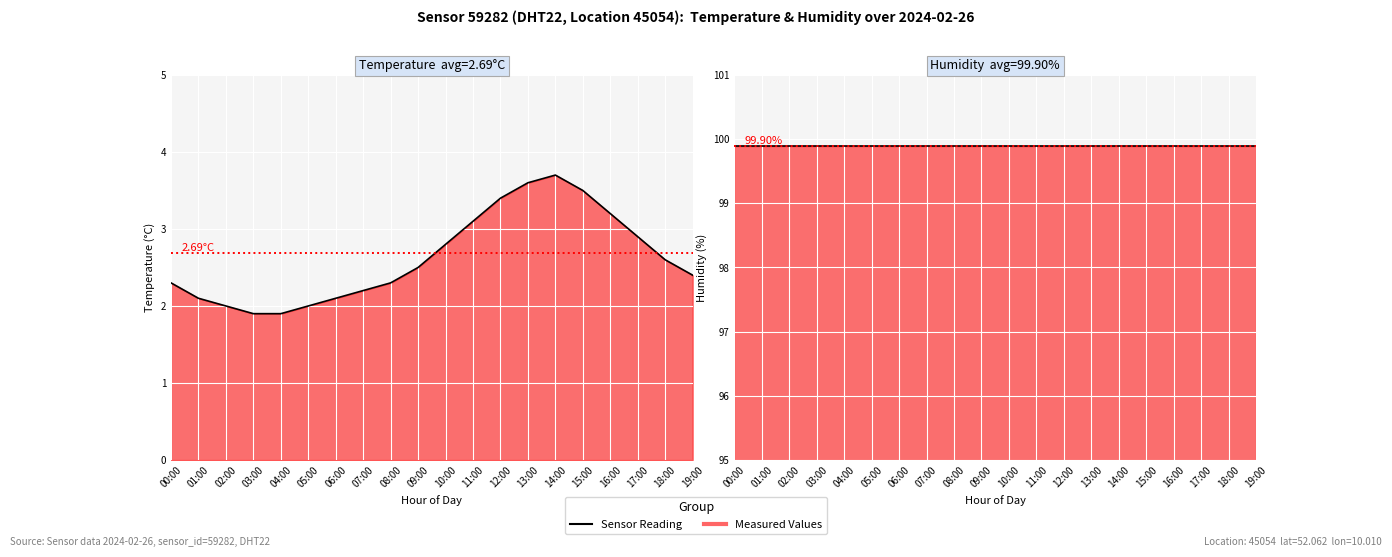

How many lines are shown in the chart?

1